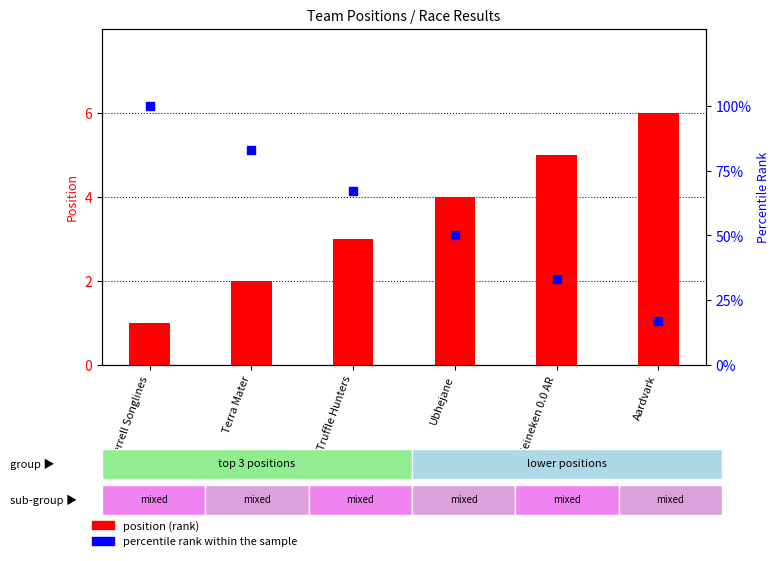

Which series has the largest Y range (max minus min)?

percentile rank within the sample